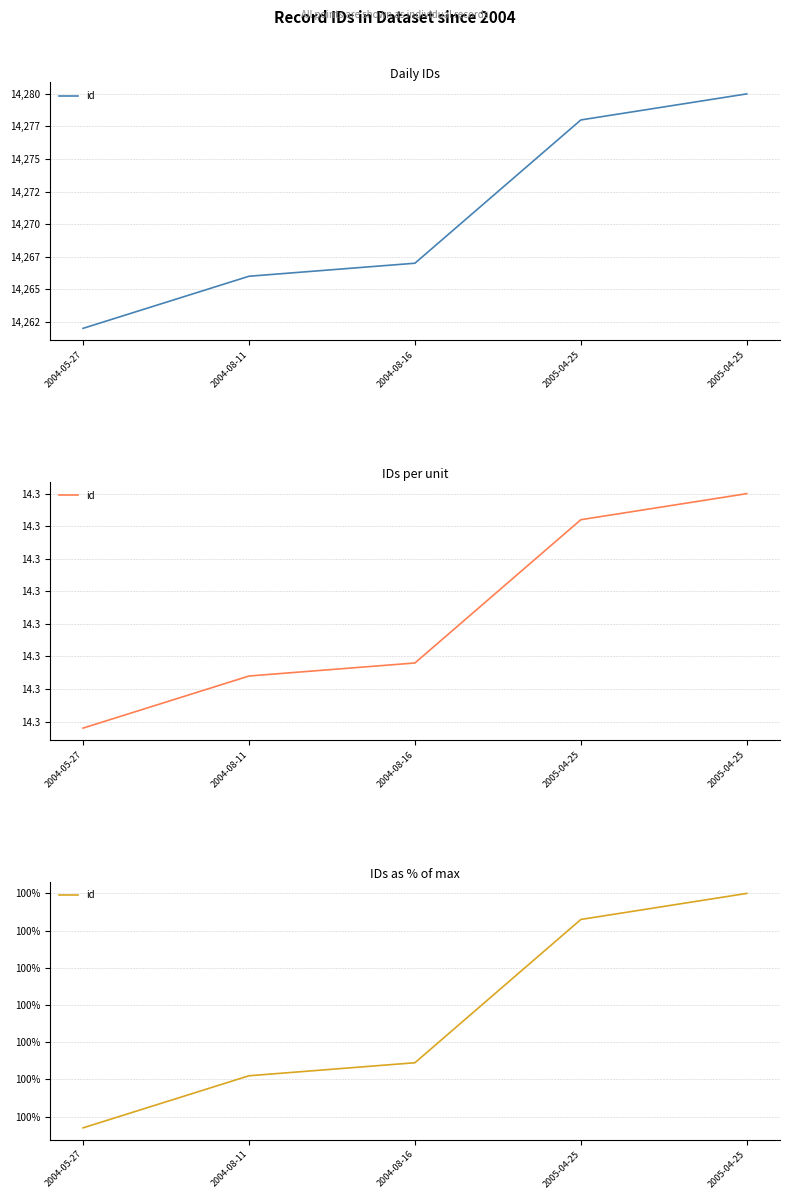

The value at 2004-08-16 is 67.9. True or false?

False